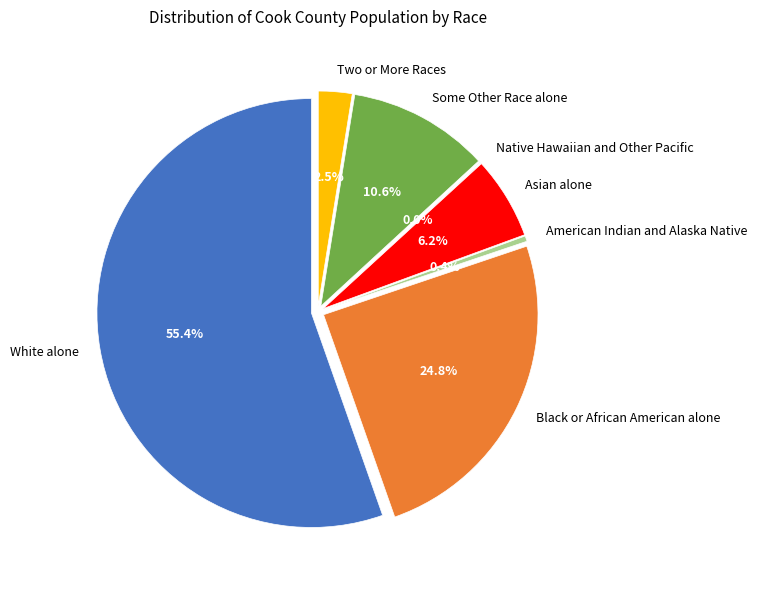

Is it true that Some Other Race alone is 1% of the pie?

False